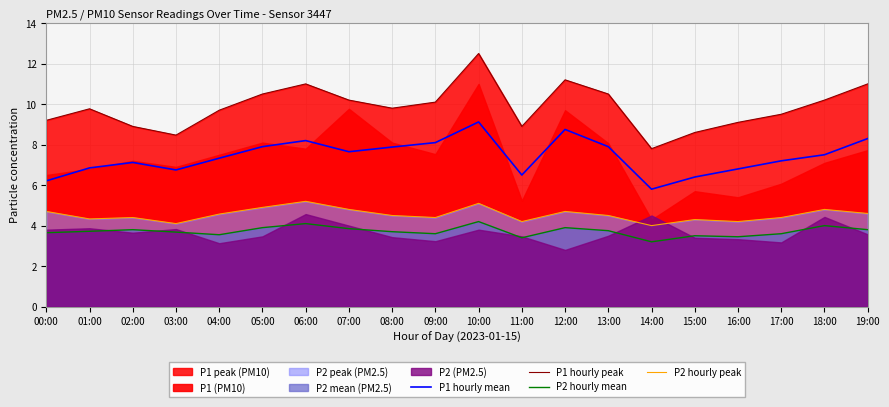

Reading right to left, transcribe all the data shown in this chart.

P1 hourly mean: 19:00=8.3	18:00=7.5	17:00=7.2	16:00=6.8	15:00=6.4	14:00=5.8	13:00=7.9	12:00=8.8	11:00=6.5	10:00=9.1	09:00=8.1	08:00=7.9	07:00=7.7	06:00=8.2	05:00=7.9	04:00=7.3	03:00=6.8	02:00=7.1	01:00=6.8	00:00=6.2
P1 hourly peak: 19:00=11.0	18:00=10.2	17:00=9.5	16:00=9.1	15:00=8.6	14:00=7.8	13:00=10.5	12:00=11.2	11:00=8.9	10:00=12.5	09:00=10.1	08:00=9.8	07:00=10.2	06:00=11.0	05:00=10.5	04:00=9.7	03:00=8.5	02:00=8.9	01:00=9.8	00:00=9.2
P2 hourly mean: 19:00=3.8	18:00=4.0	17:00=3.6	16:00=3.5	15:00=3.5	14:00=3.2	13:00=3.8	12:00=3.9	11:00=3.4	10:00=4.2	09:00=3.6	08:00=3.7	07:00=3.9	06:00=4.1	05:00=3.9	04:00=3.5	03:00=3.7	02:00=3.8	01:00=3.7	00:00=3.6
P2 hourly peak: 19:00=4.6	18:00=4.8	17:00=4.4	16:00=4.2	15:00=4.3	14:00=4.0	13:00=4.5	12:00=4.7	11:00=4.2	10:00=5.1	09:00=4.4	08:00=4.5	07:00=4.8	06:00=5.2	05:00=4.9	04:00=4.6	03:00=4.1	02:00=4.4	01:00=4.3	00:00=4.7